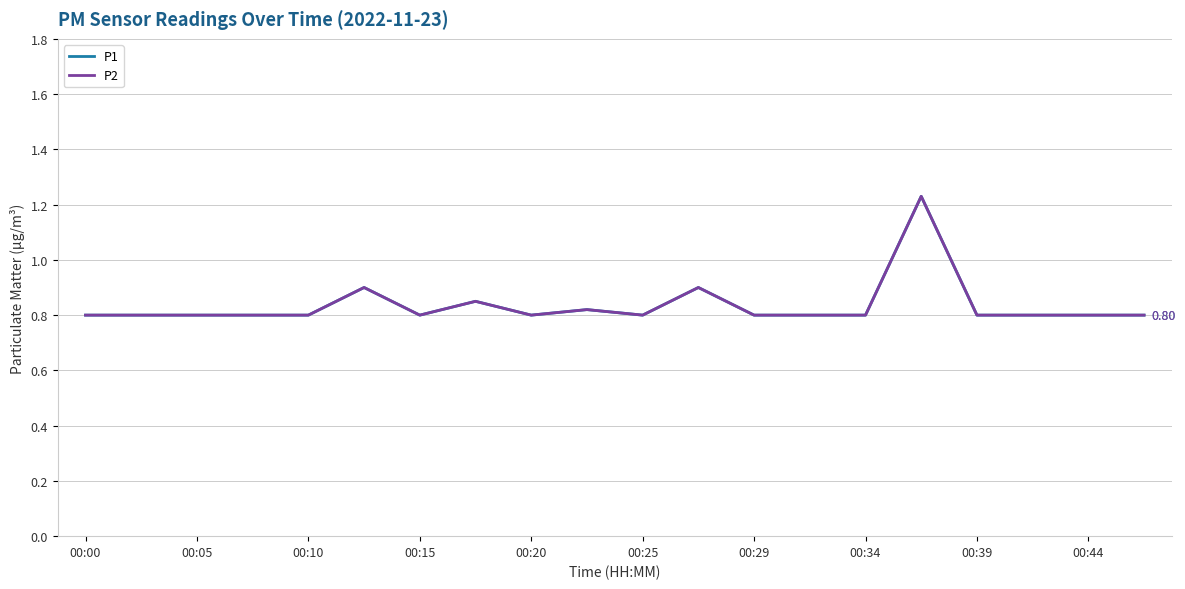

Is this an area chart (filled region under the line)?

No